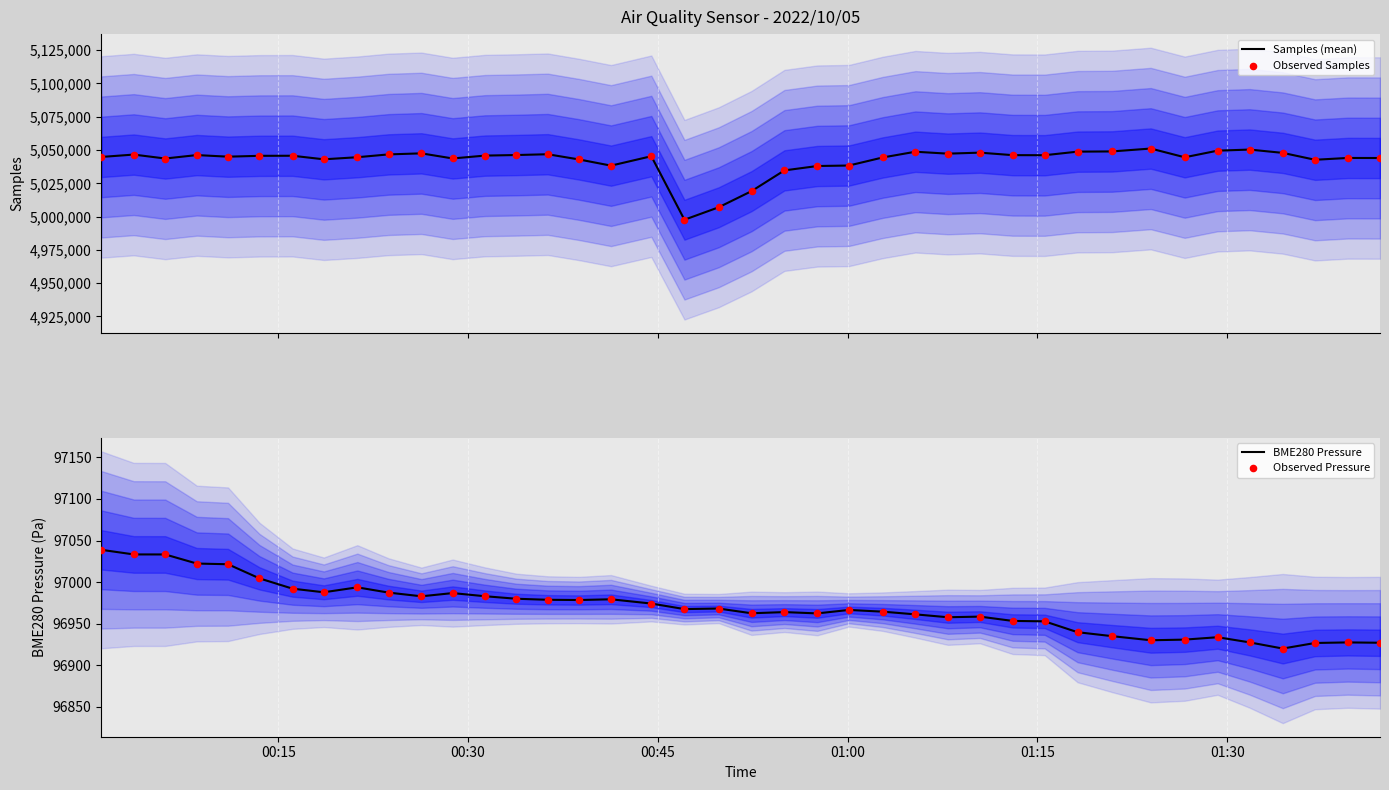

Which series has the widest spread of Y values?

Samples (mean)